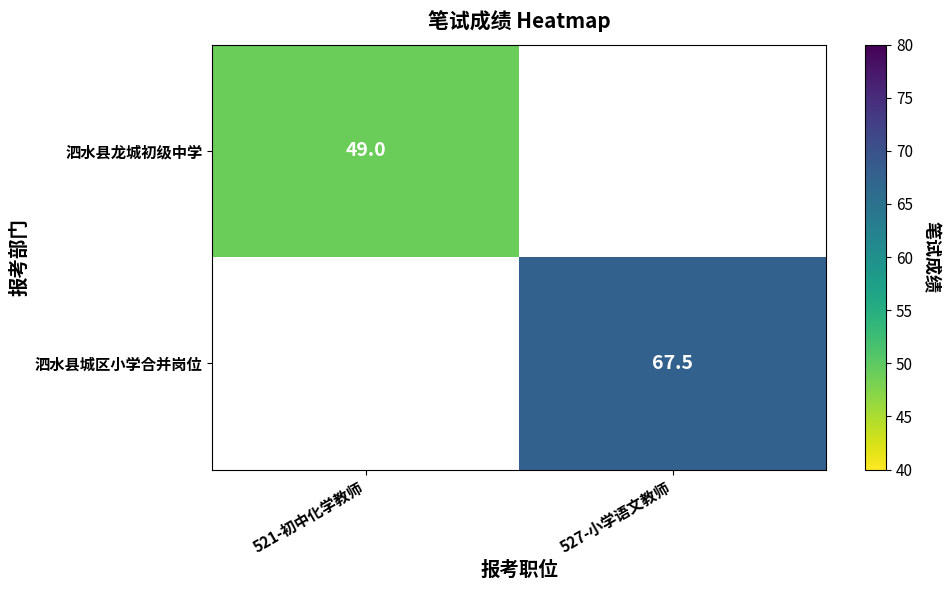

Is the value of 泗水县龙城初级中学 at 521-初中化学教师 greater than the value of 泗水县城区小学合并岗位 at 527-小学语文教师?

No